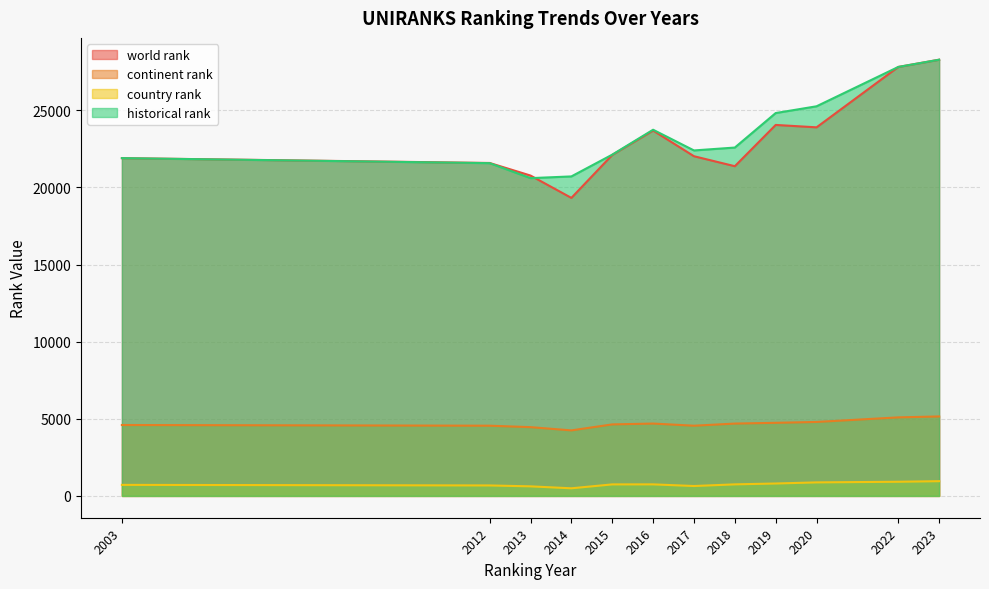

Does the chart display data point markers on the line(s)?

No